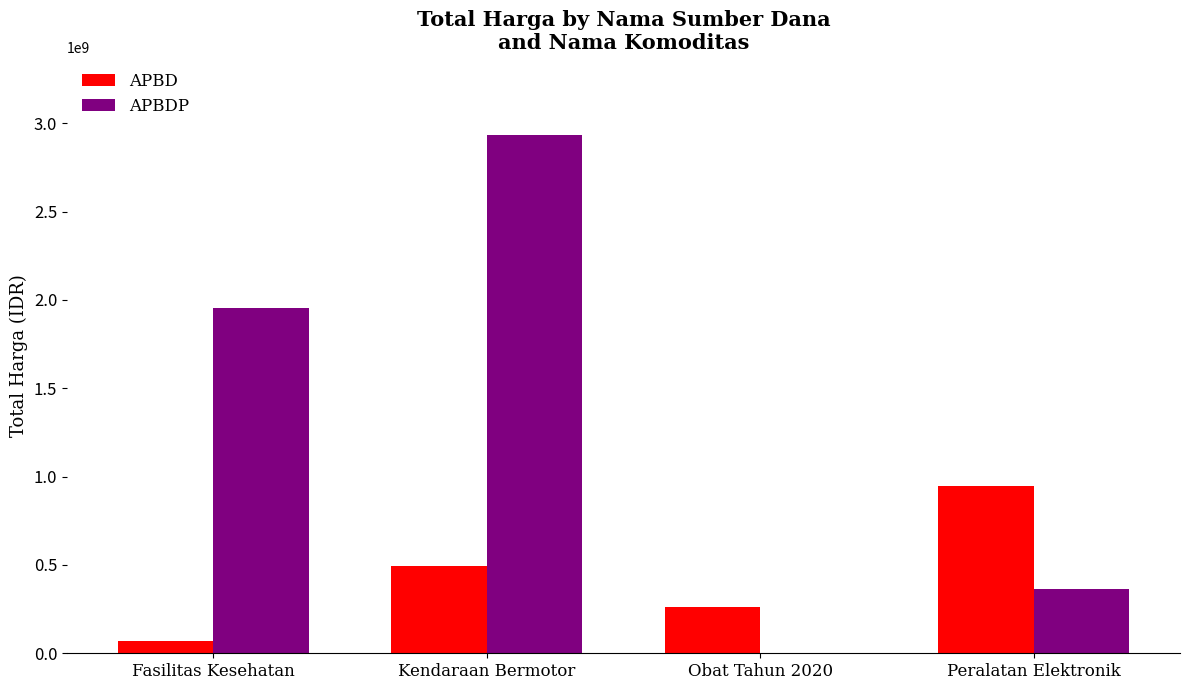

Which series changed the most between Obat Tahun 2020 and Peralatan Elektronik?

APBD